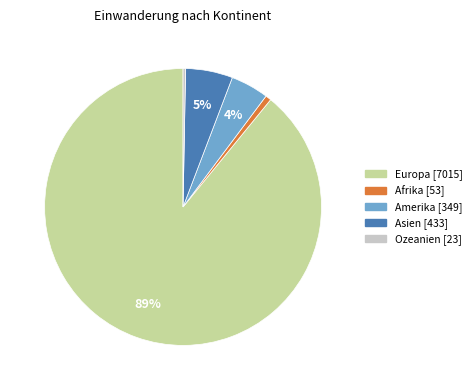

Do Ozeanien and Amerika together represent more than half of the pie?

No